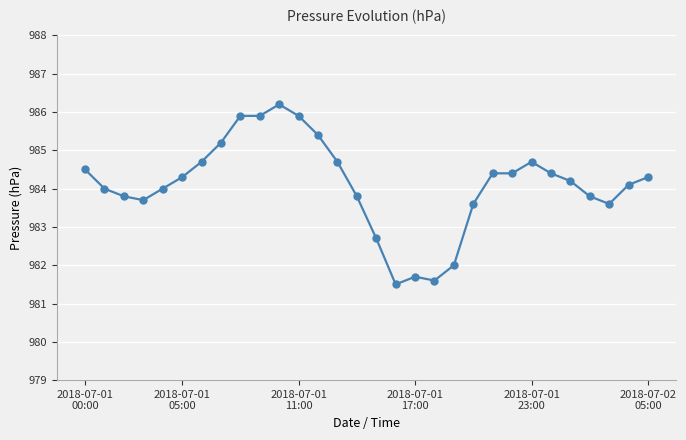

What is the average value?

984.1